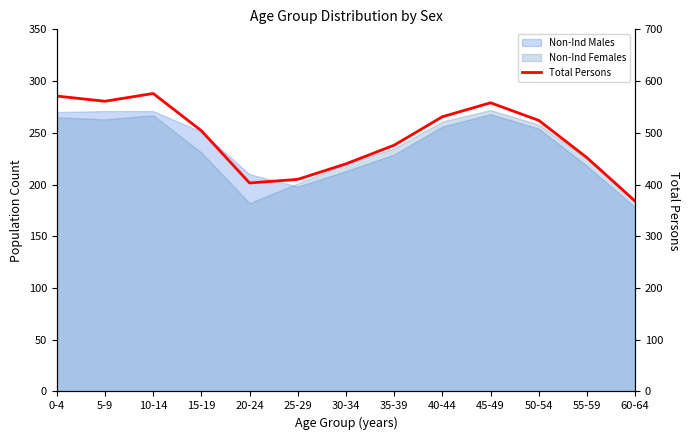

List the labels in order of value, largest first.

10-14, 0-4, 5-9, 45-49, 40-44, 50-54, 15-19, 35-39, 55-59, 30-34, 25-29, 20-24, 60-64